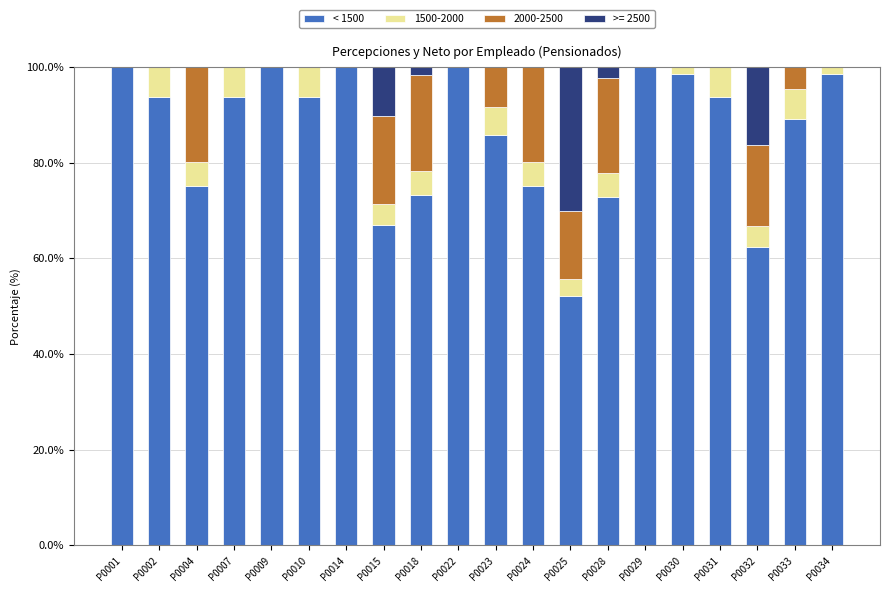

The value of < 1500 at P0014 is 160.2. True or false?

False